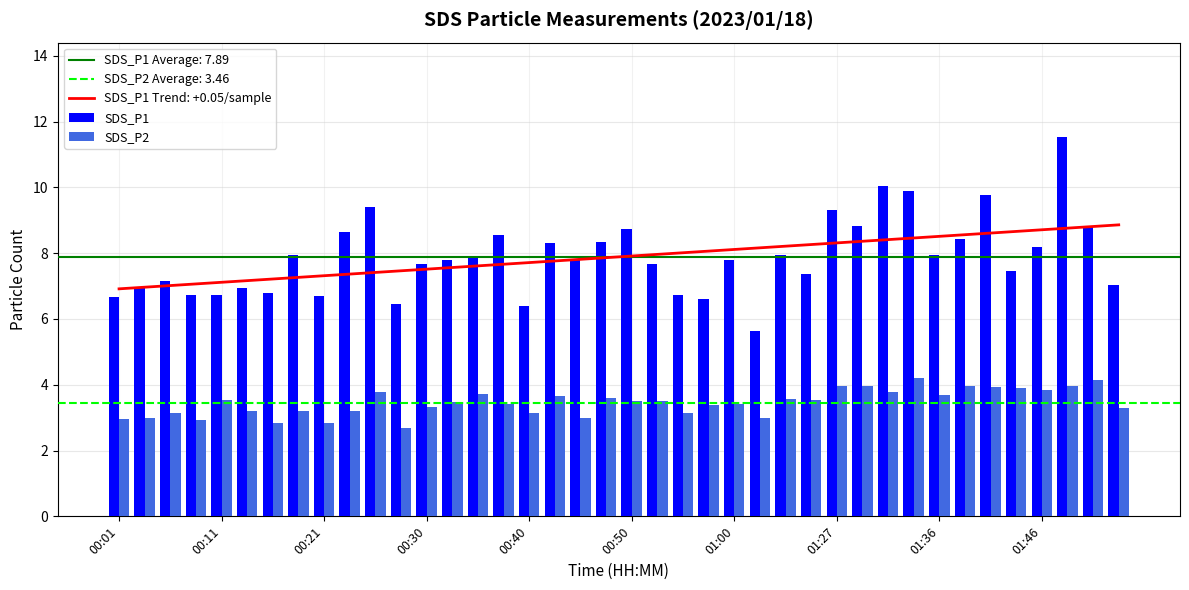

The SDS_P2 series shows 3.5 at 00:11. True or false?

True